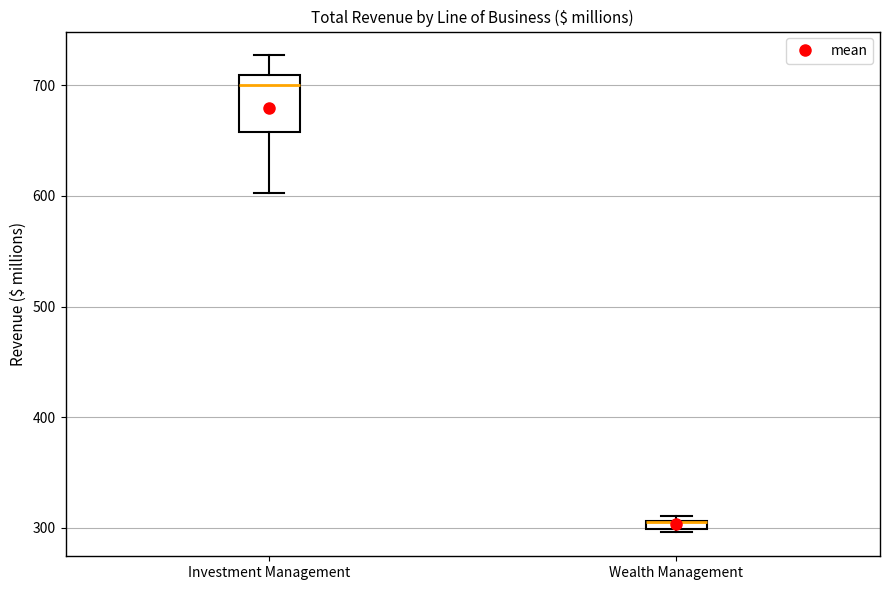

Comparing the boxes themselves (not the whiskers), which one is the tallest?

Investment Management